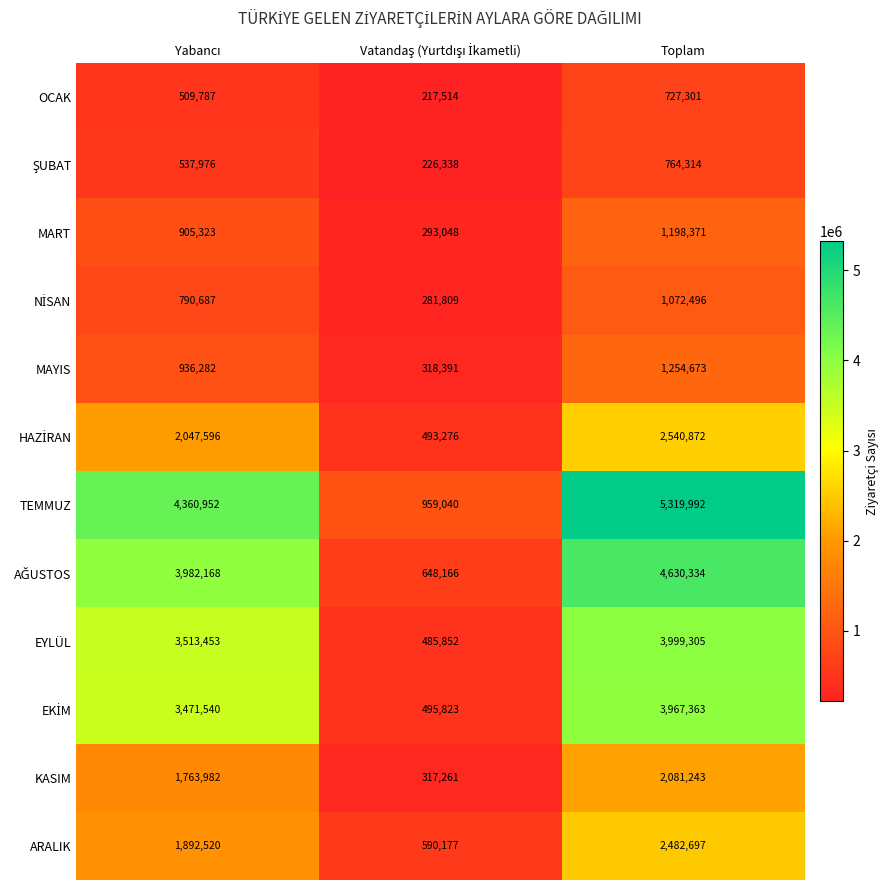

What is the difference between the highest and lowest values at Toplam?

4592691